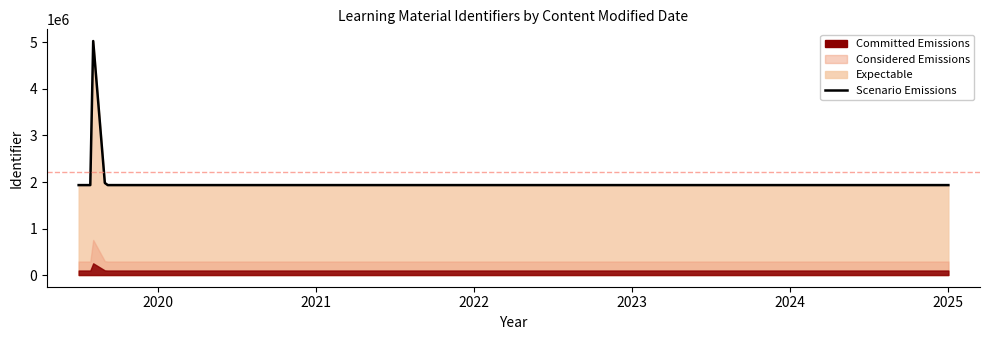

Count the number of categories in the chart.

12